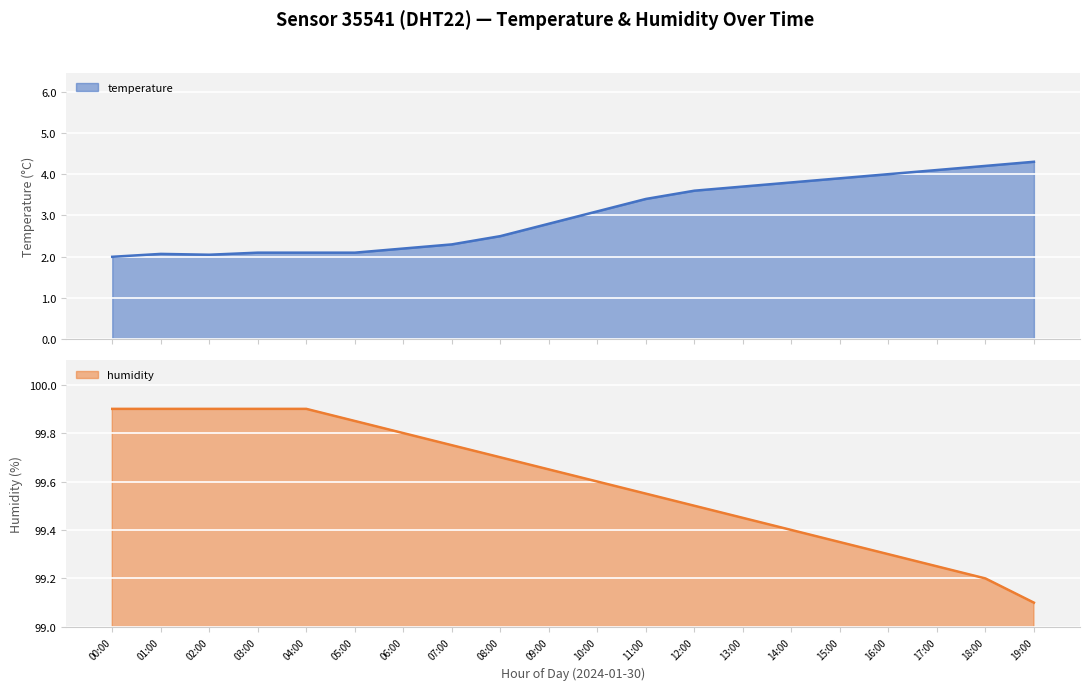

List the series in order of their overall mean, lowest first.

temperature, humidity